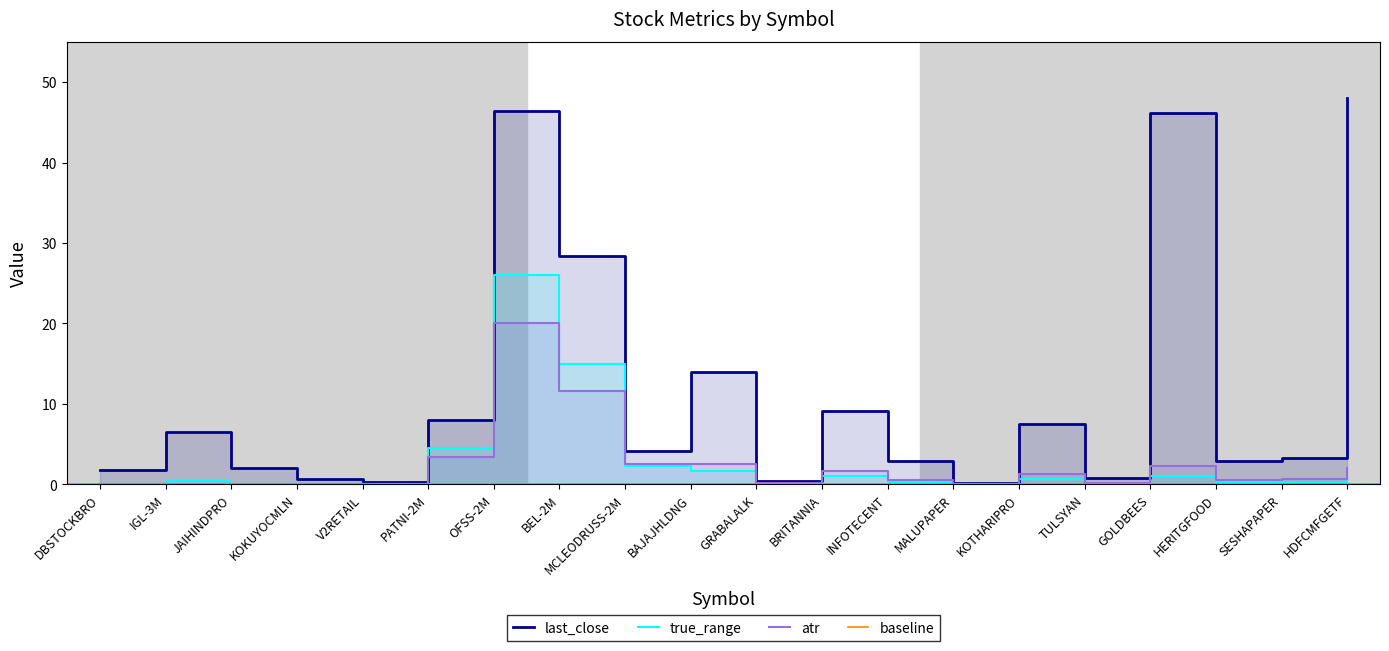

What is the minimum value for last_close?

0.2